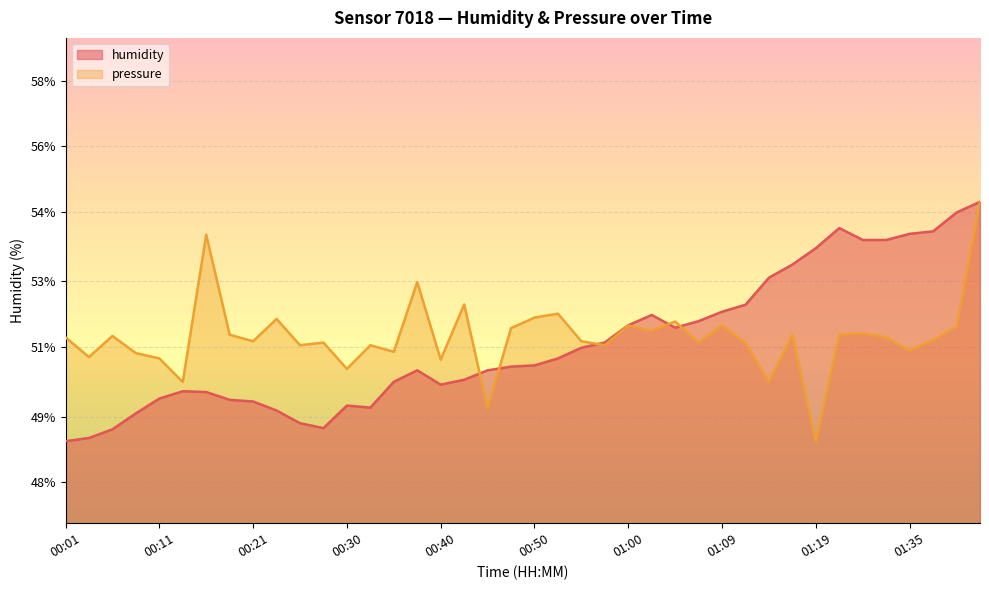

Which series ends up on top after the final intersection of pressure_norm and humidity?

humidity